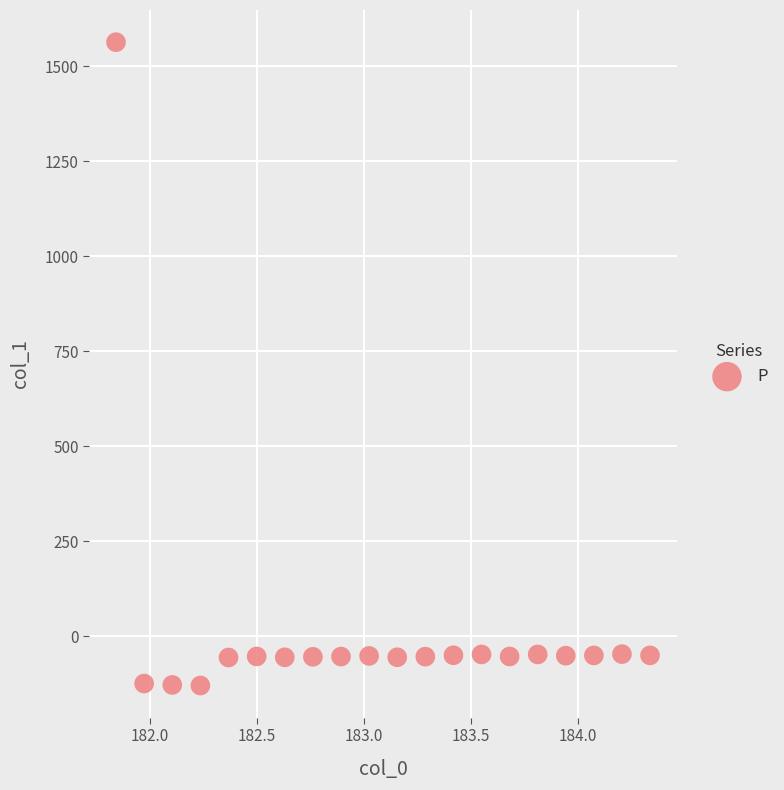

What is the range of X values (max minus min)?

2.5